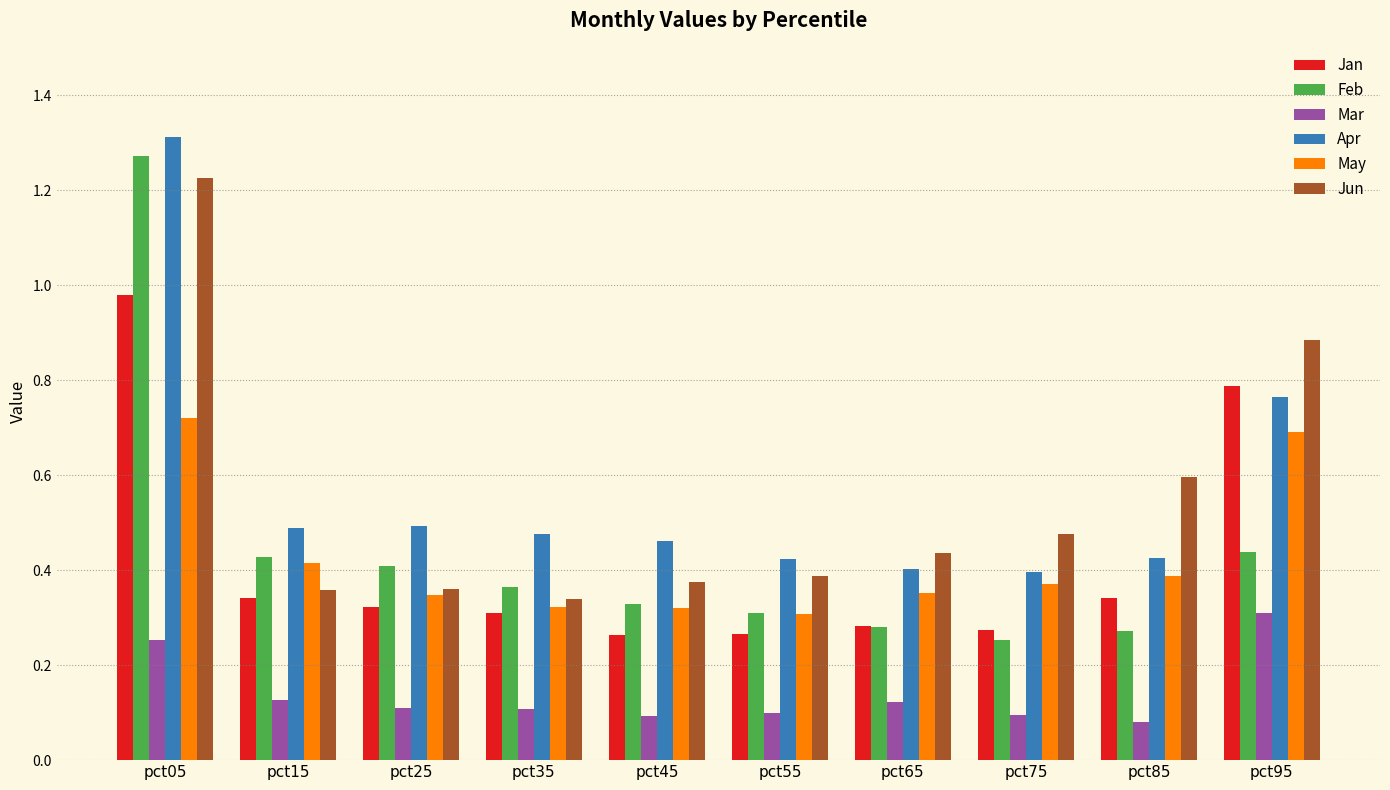

At how many categories does at least one series exceed 0?

10